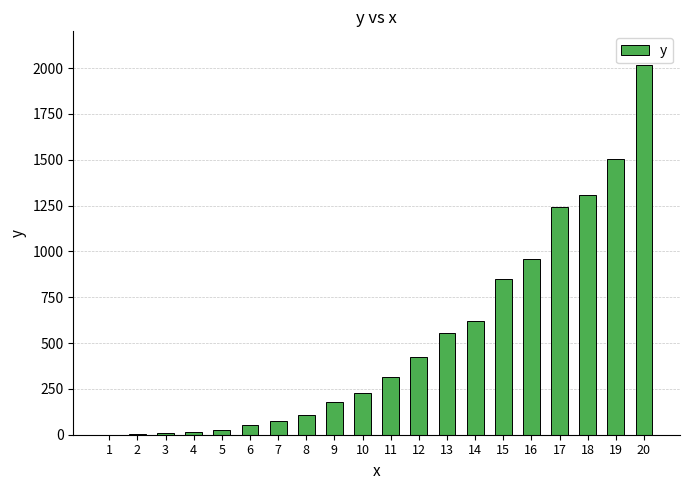

What is the greatest value displayed?

2015.7